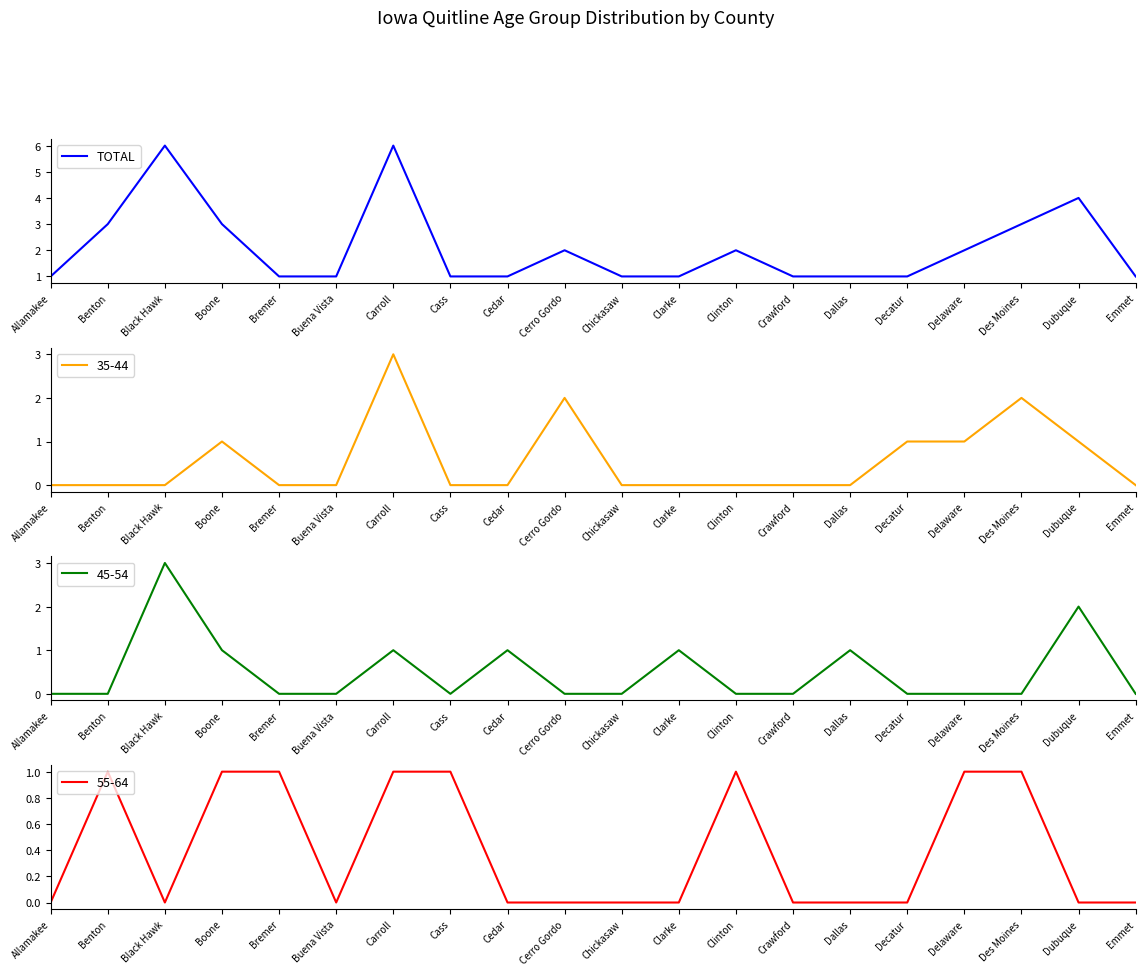

The value at Emmet is 1. True or false?

True